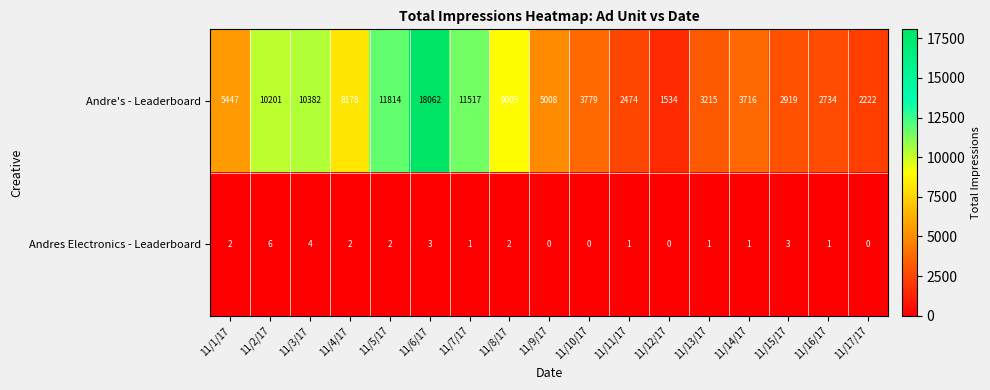

Is the value of Andres Electronics - Leaderboard at 11/5/17 greater than the value of Andre's - Leaderboard at 11/11/17?

No